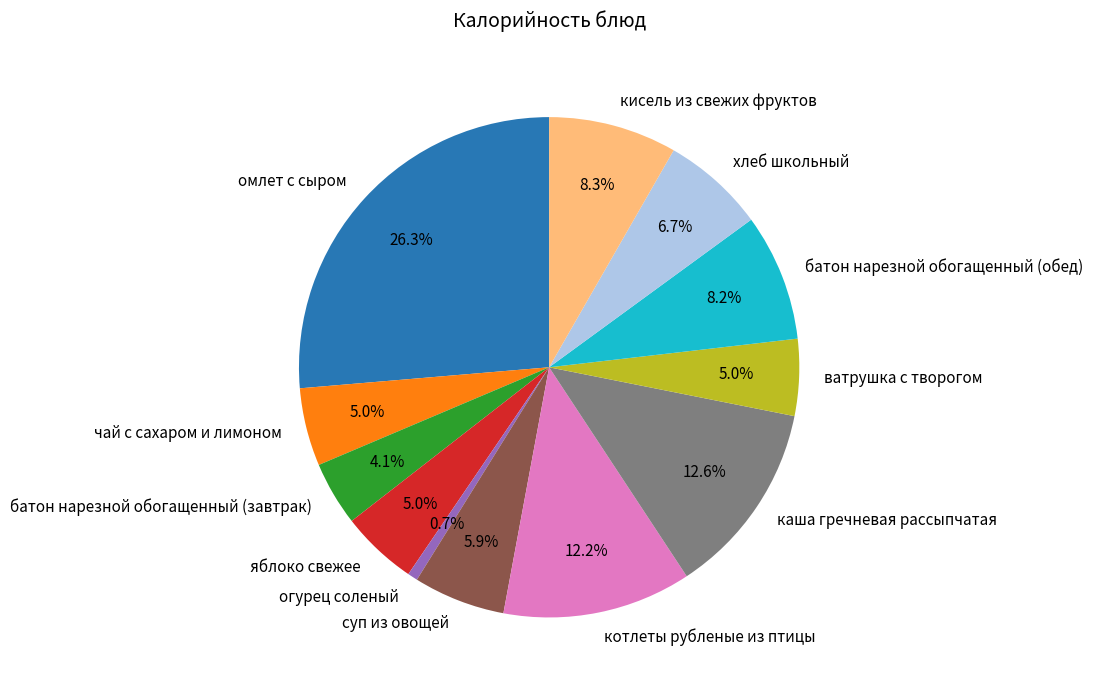

Approximately how many times larger is the value at огурец соленый compared to котлеты рубленые из птицы?

0.1